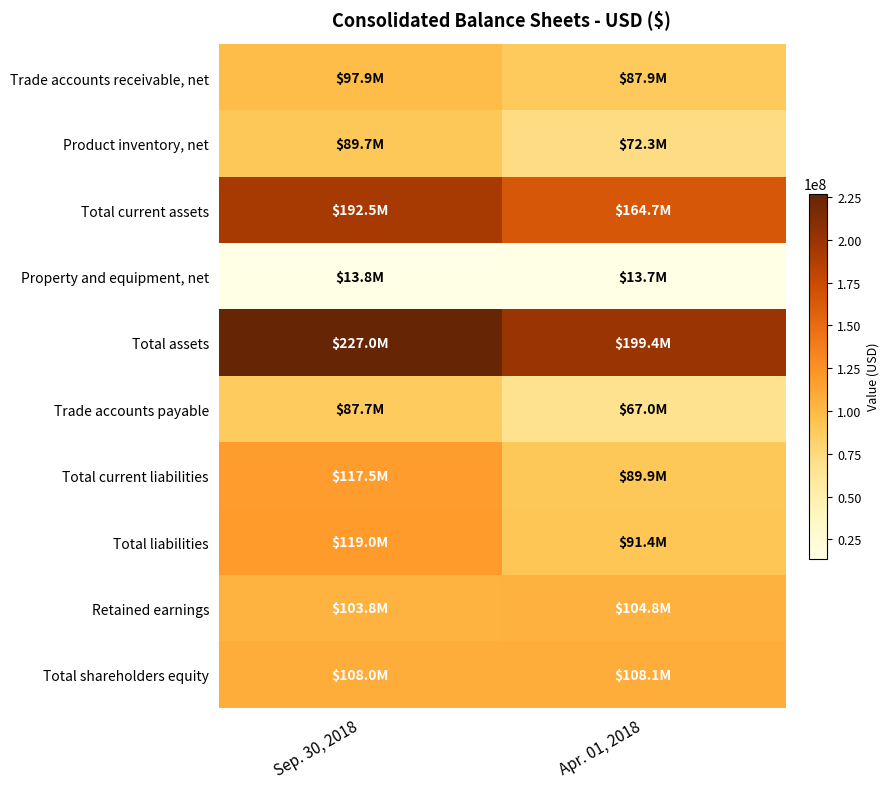

At how many categories does at least one series exceed 155356168?

2